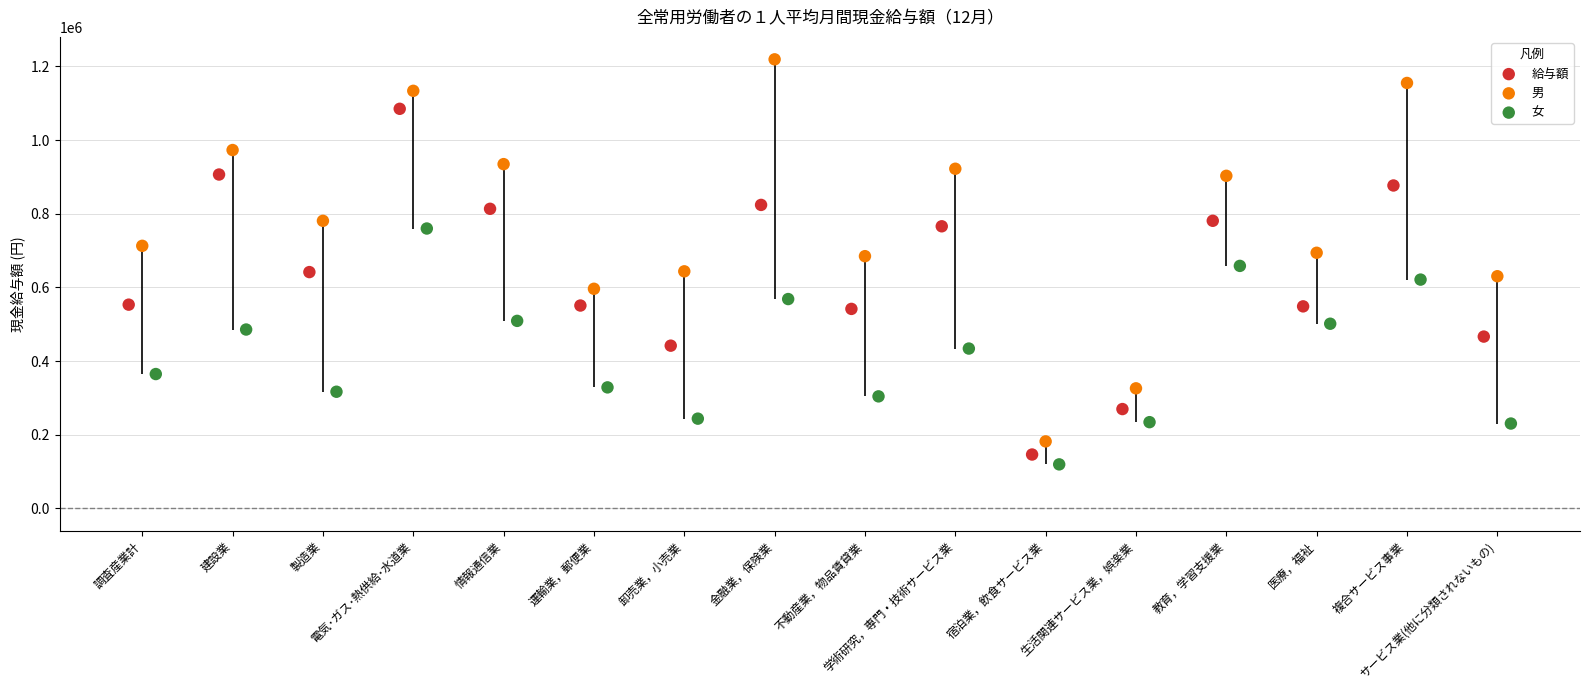

At which category is the sum across all series the highest?

電気･ガス･熱供給･水道業